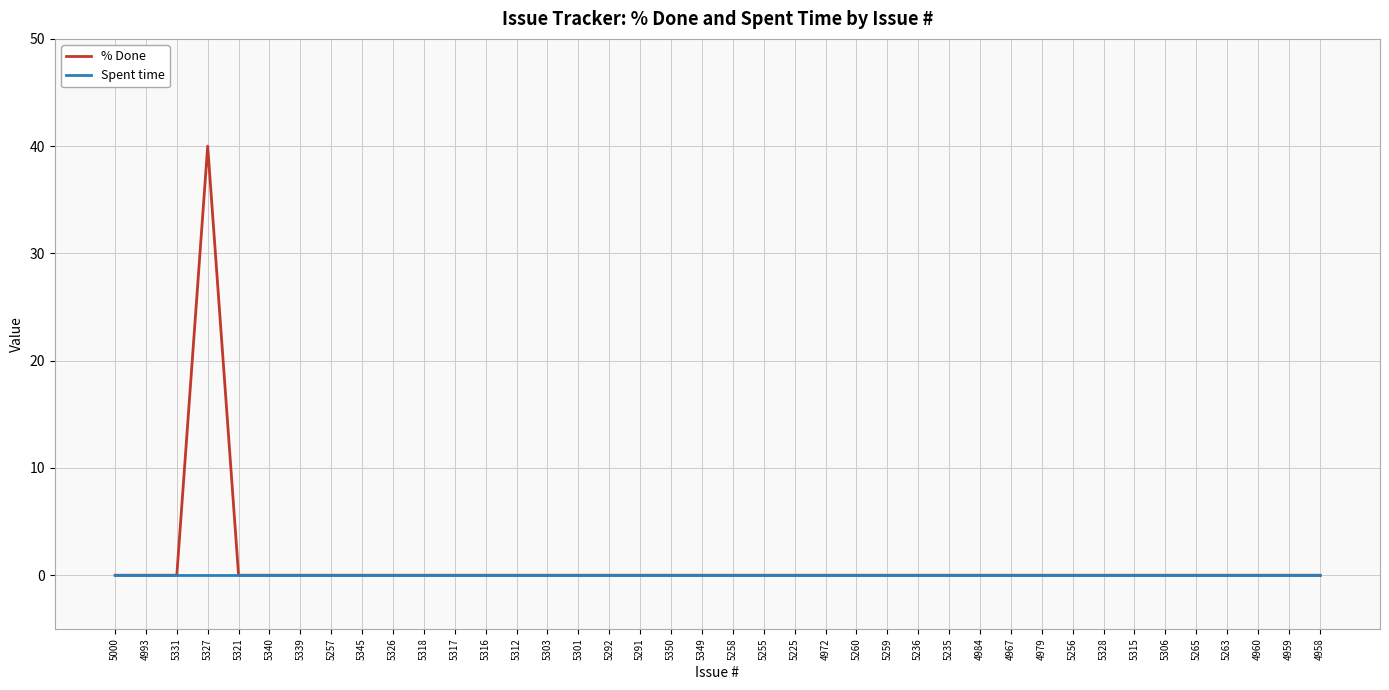

Which series has the widest spread of values?

% Done